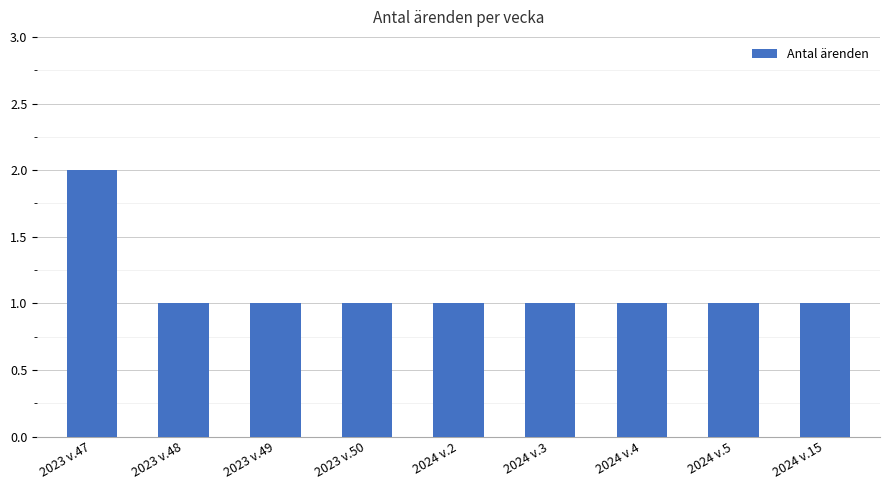

What is the label of the 4th bar from the left?

2023 v.50